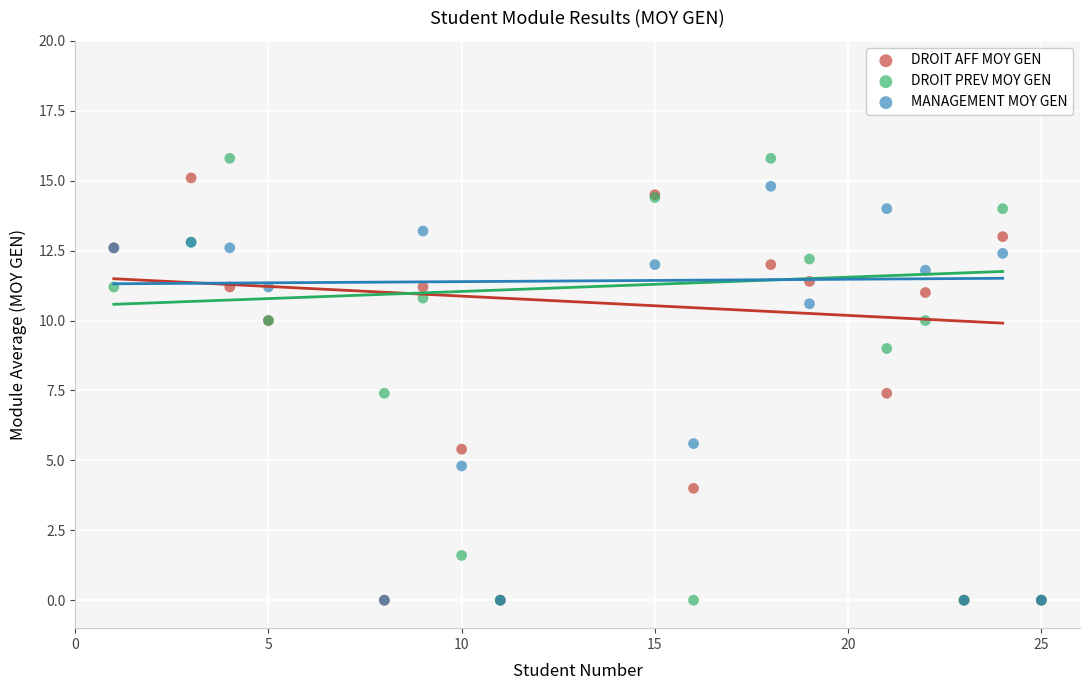

Which series has the widest spread of Y values?

DROIT PREV MOY GEN